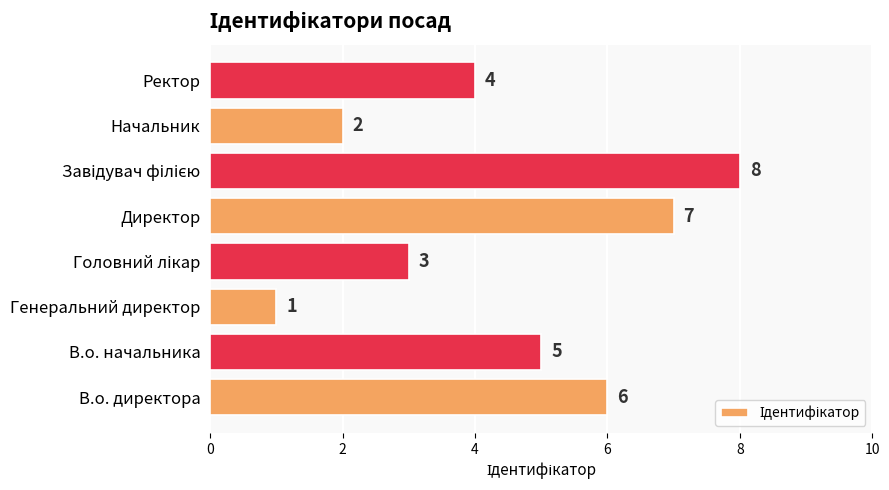

At which label is the value closest to 4?

Ректор